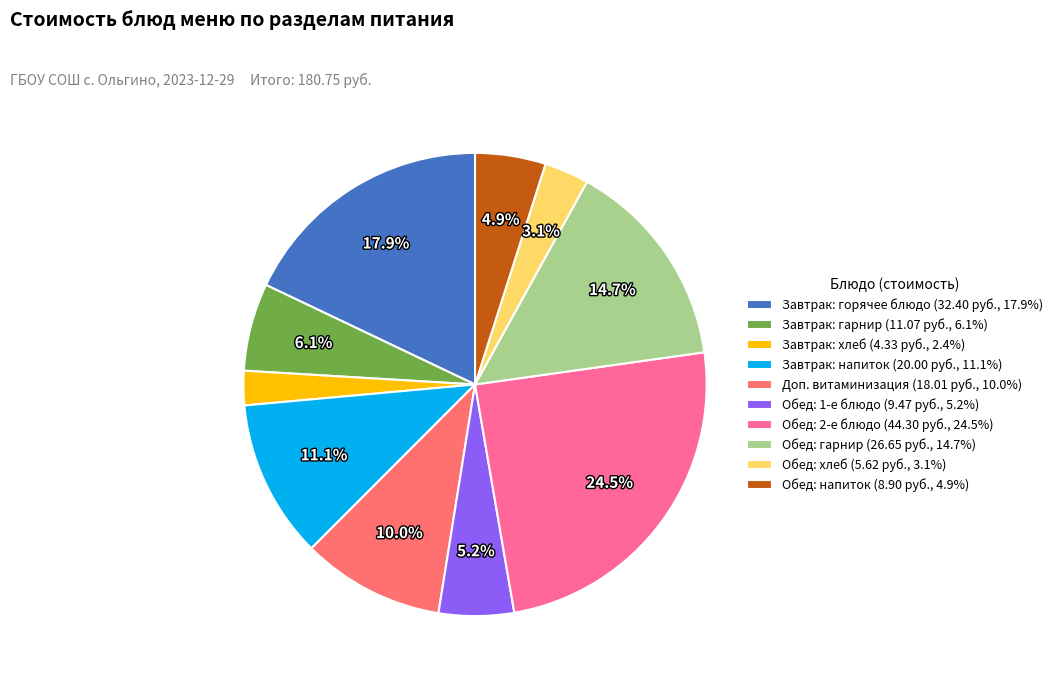

How many slices are in this pie chart?

10